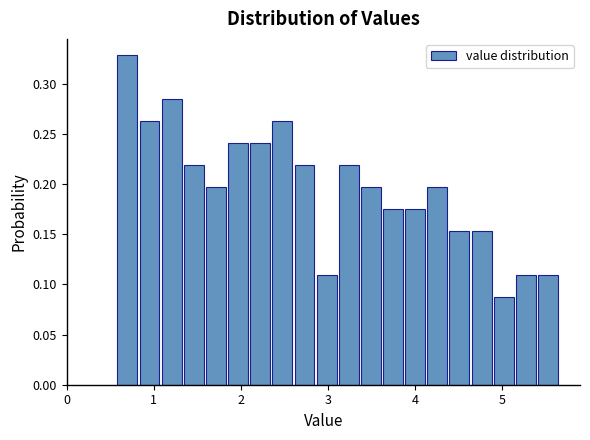

Around what value on the x-axis is the tallest bar? Give the approximate position of its centre, as read against the axis.

0.7